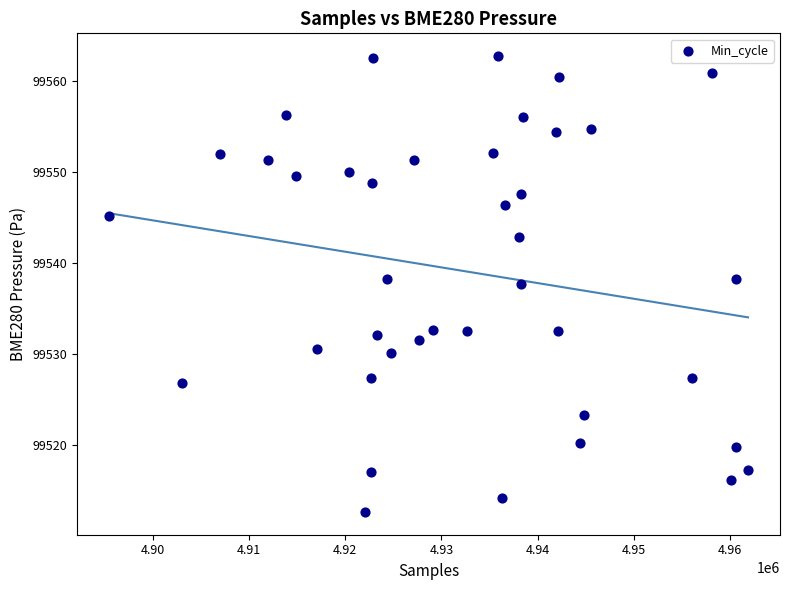

What Y value in the scatter plot is closest to 99537?

99537.7